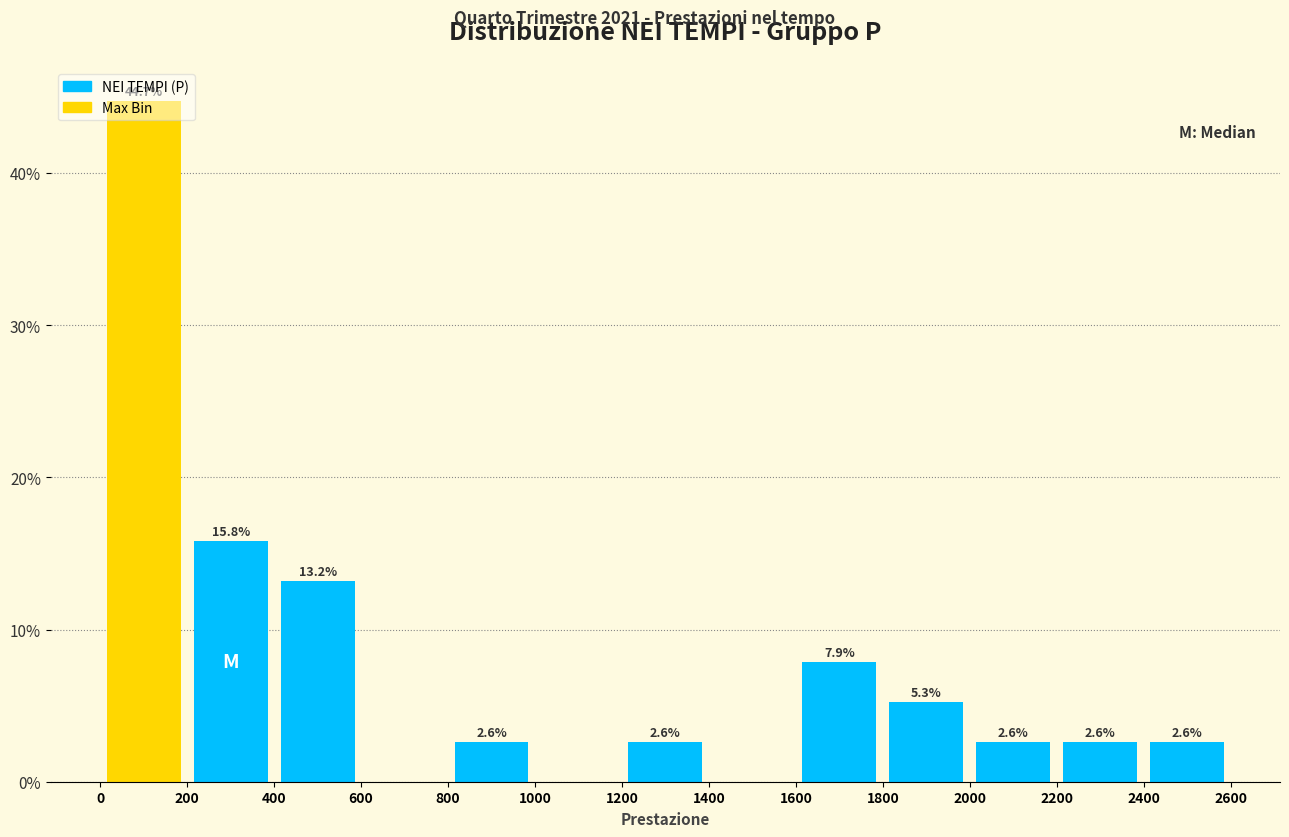

Over which range of the x-axis is the bar tallest?

0 to 200